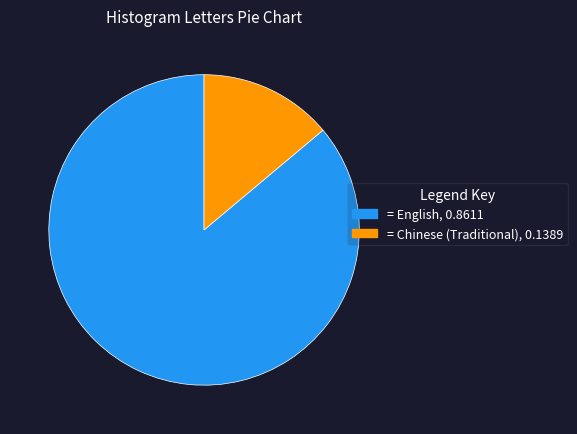

How many slices are in this pie chart?

2